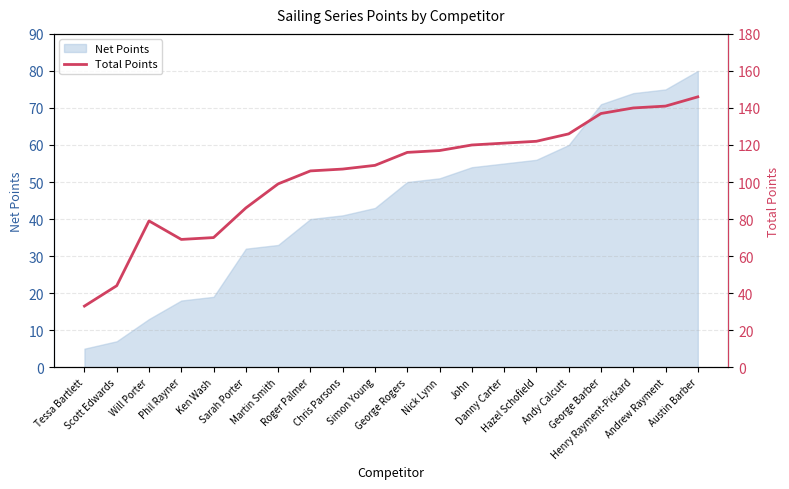

What is the minimum value for Net Points?

5